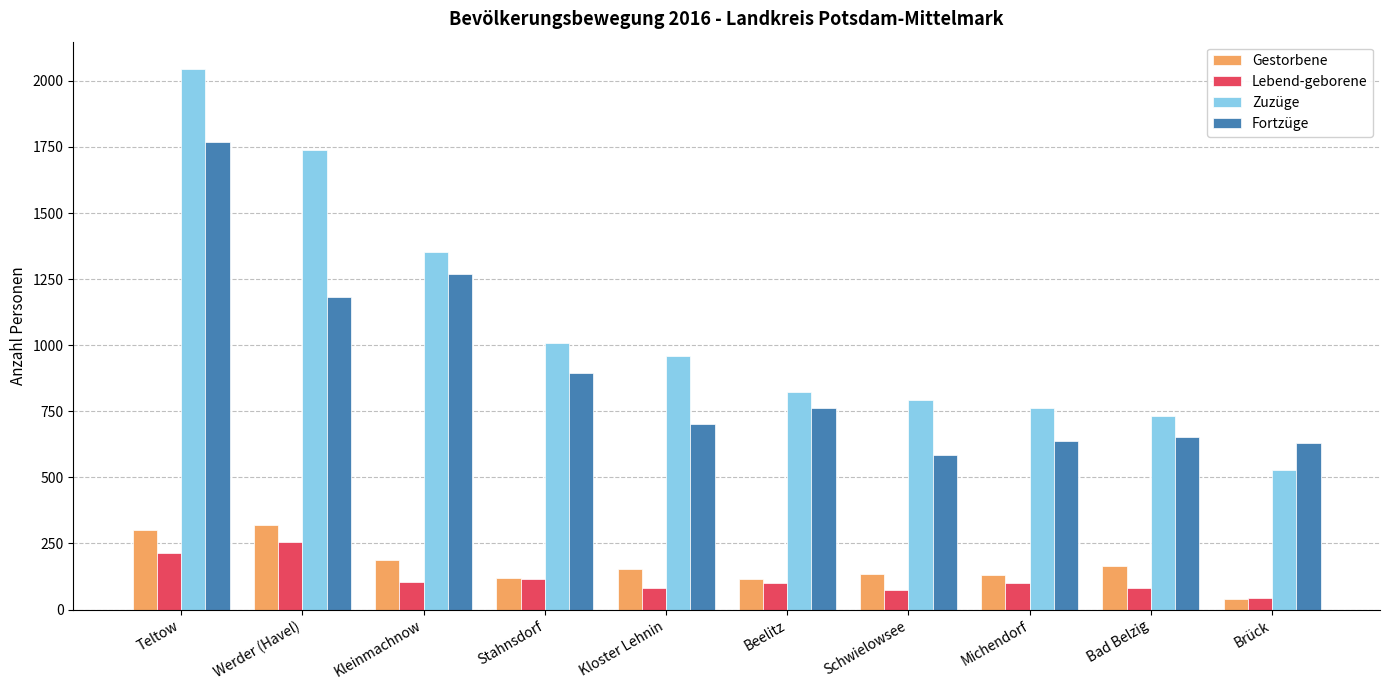

Between Werder (Havel) and Bad Belzig, which series saw the biggest shift?

Zuzüge